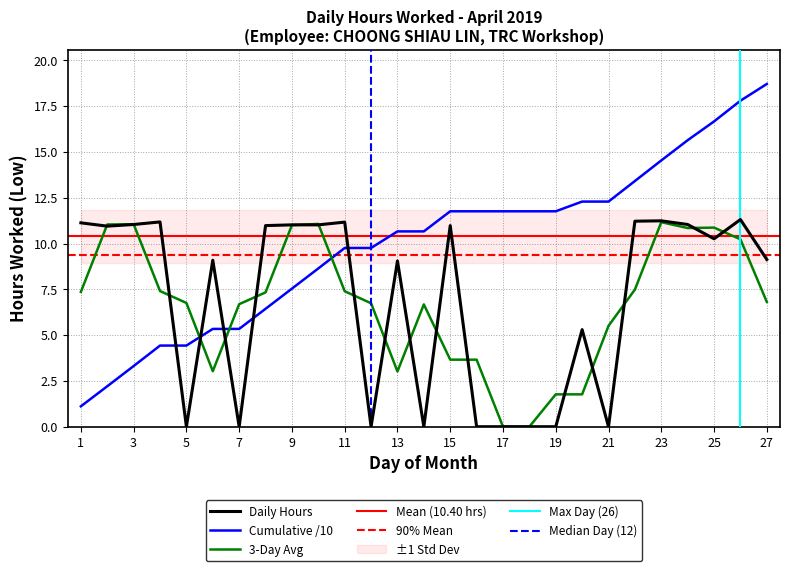

At which category does the data reach its first local peak?

4